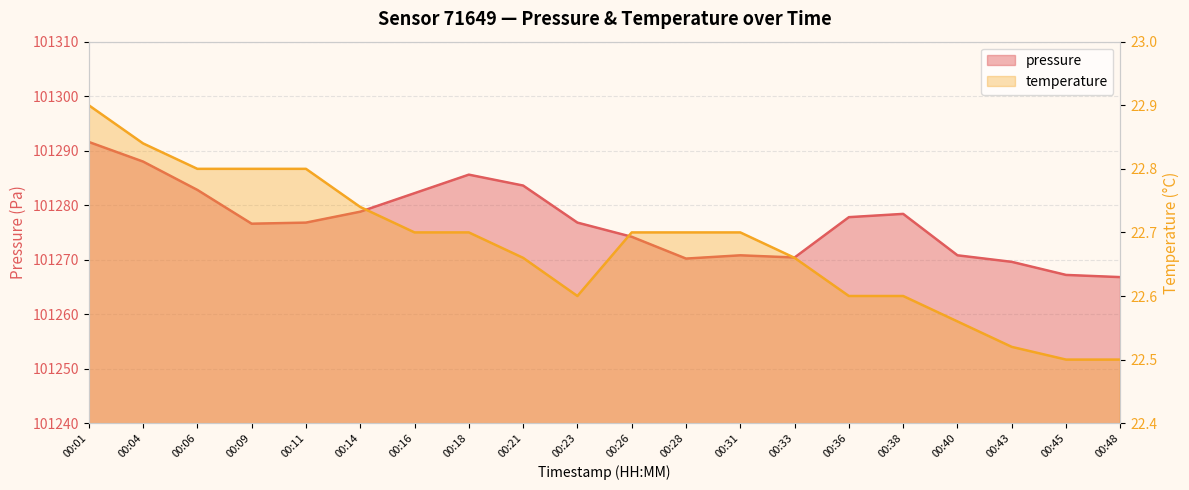

Which series has the largest total across all categories?

pressure